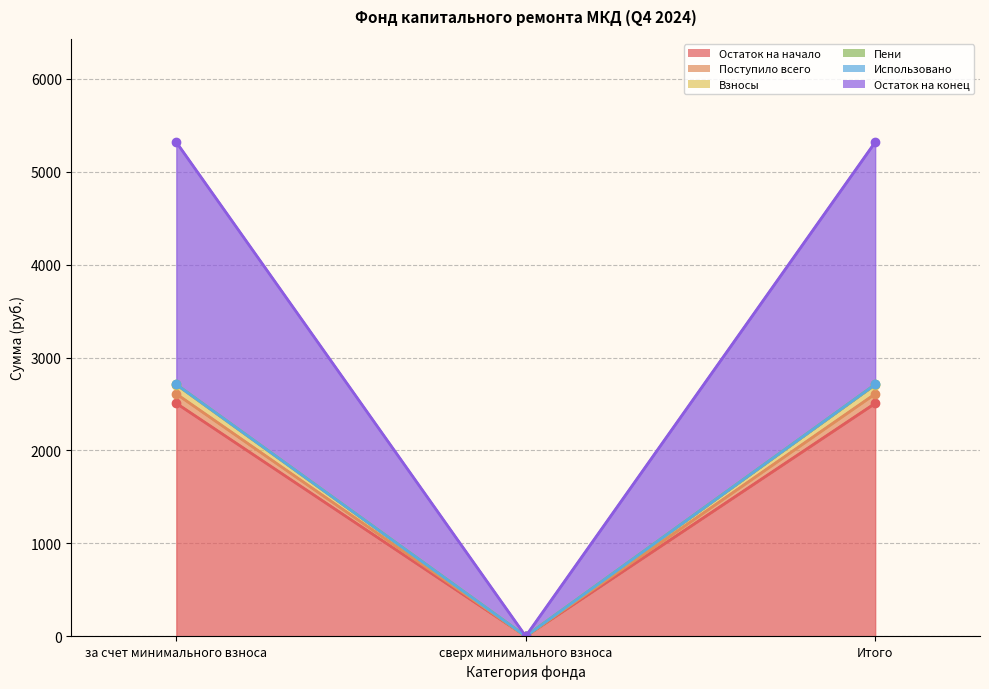

What is the value of the Остаток на начало point at the 1st from the left?

2507.3